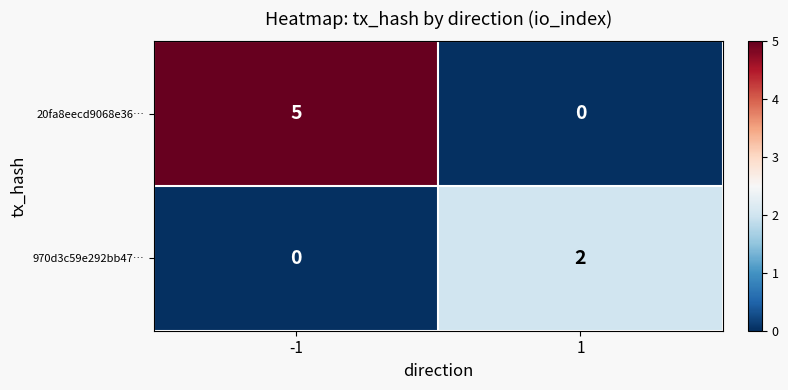

Which series changed the most between -1 and 1?

20fa8eecd9068e36…